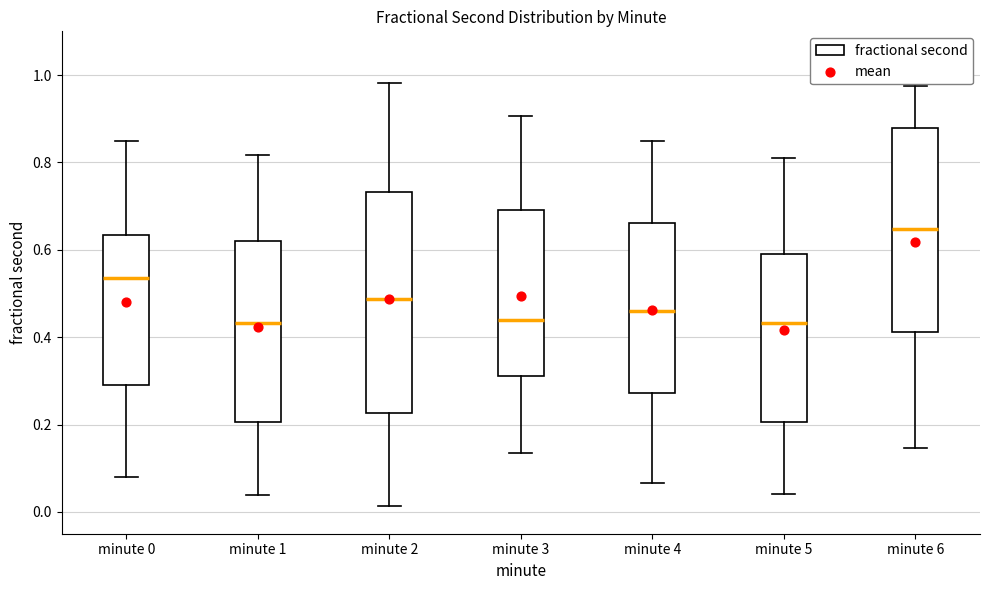

Reading left to right, read every box against the y-axis: the position of its median line, the range the box covers, and the ends of its whiskers. The values are not printed on the chart, so give them approximately, as read against the axis.

minute 0: median 0.54, box 0.30 to 0.64, whiskers 0.08 to 0.84
minute 1: median 0.44, box 0.20 to 0.62, whiskers 0.04 to 0.82
minute 2: median 0.48, box 0.22 to 0.74, whiskers 0.02 to 0.98
minute 3: median 0.44, box 0.32 to 0.70, whiskers 0.14 to 0.90
minute 4: median 0.46, box 0.28 to 0.66, whiskers 0.06 to 0.86
minute 5: median 0.44, box 0.20 to 0.60, whiskers 0.04 to 0.82
minute 6: median 0.64, box 0.42 to 0.88, whiskers 0.14 to 0.98